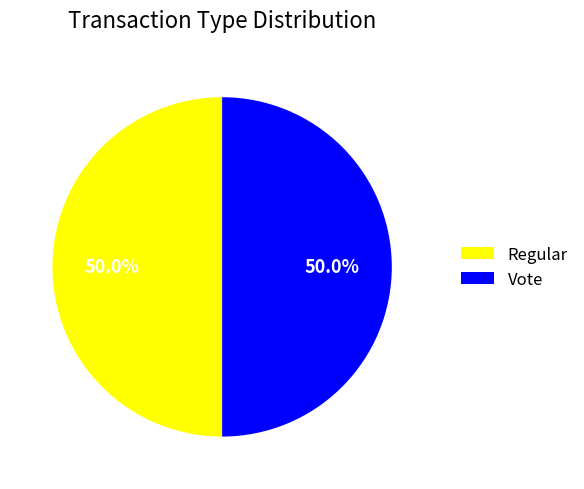

Is the sum of Vote and Regular greater than half?

Yes